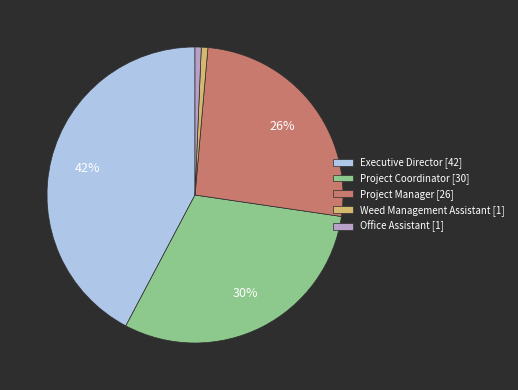

Does any single category account for the majority?

No